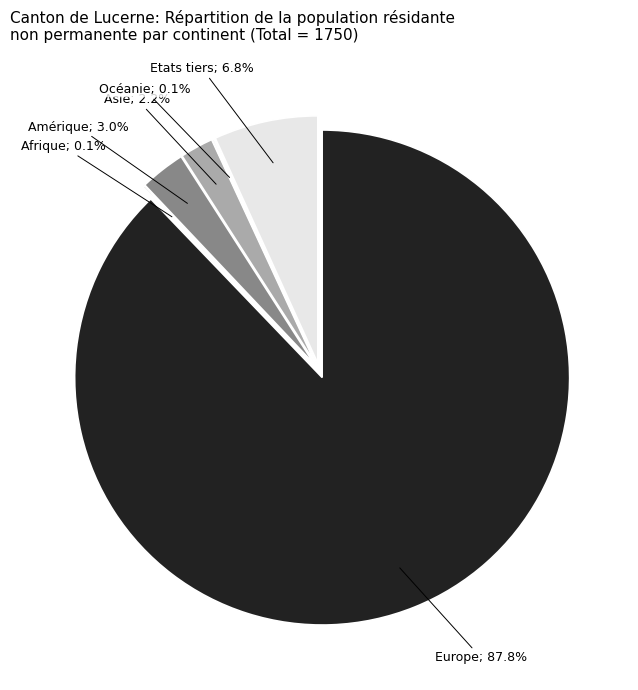

Rank the categories by value from lowest to highest.

Afrique, Océanie, Asie, Amérique, Etats tiers (autres), Europe